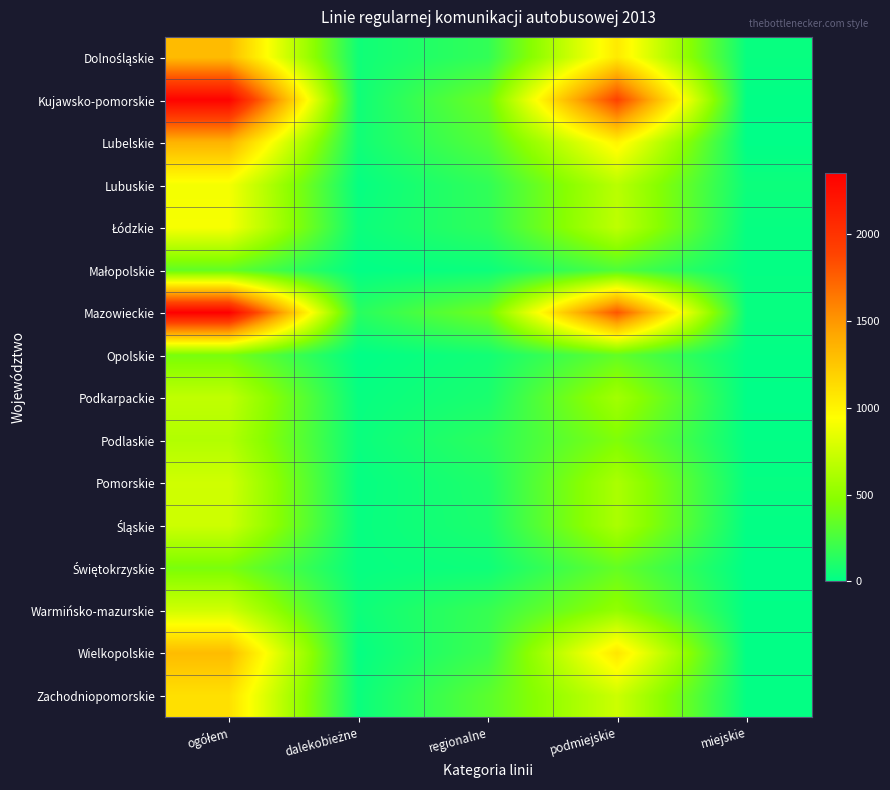

Which series has the widest spread of values?

Kujawsko-pomorskie